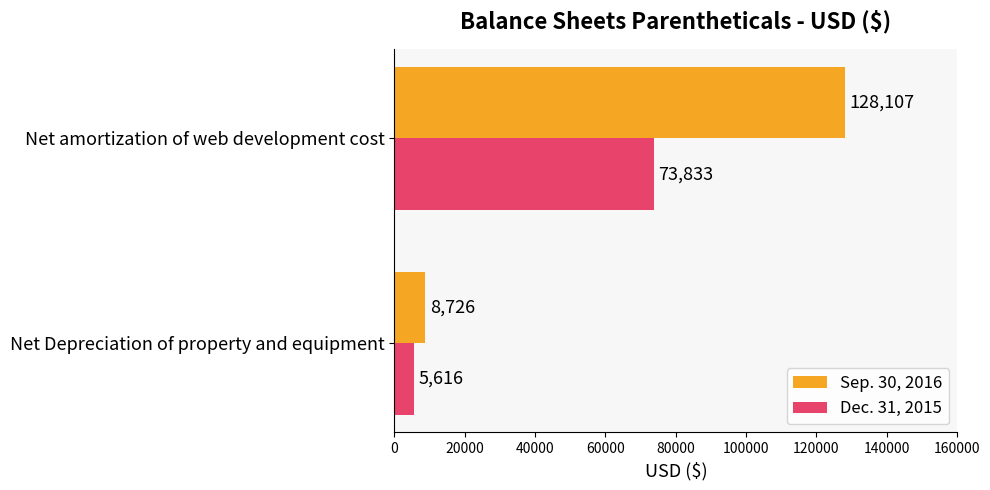

What is the maximum value shown in the chart?

128107